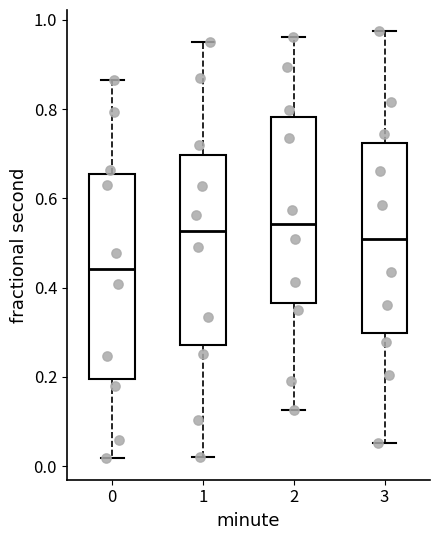

Which box is the tallest, from its lower edge to its upper edge?

0